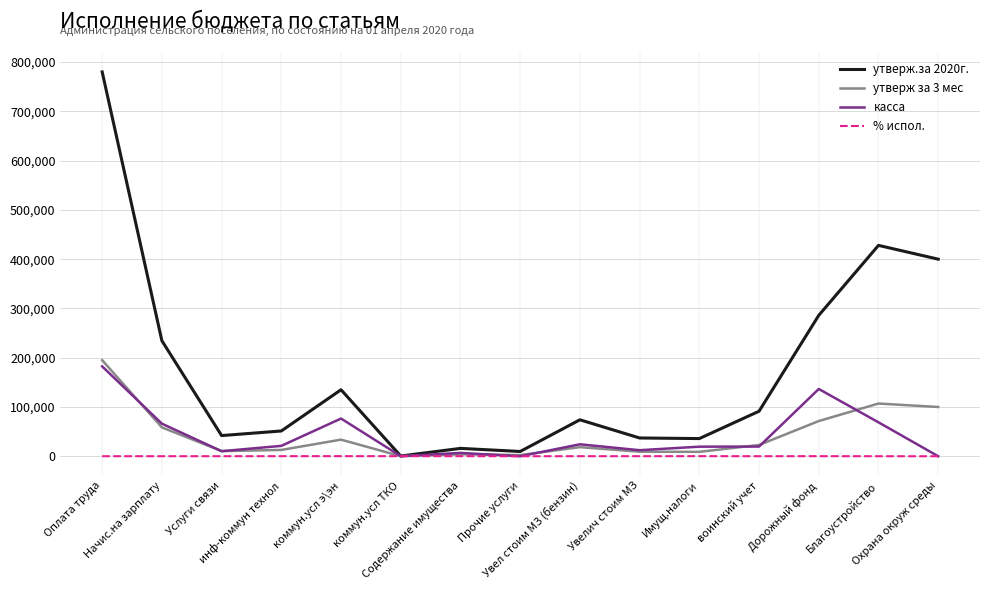

What is the maximum value shown in the chart?

780100.0